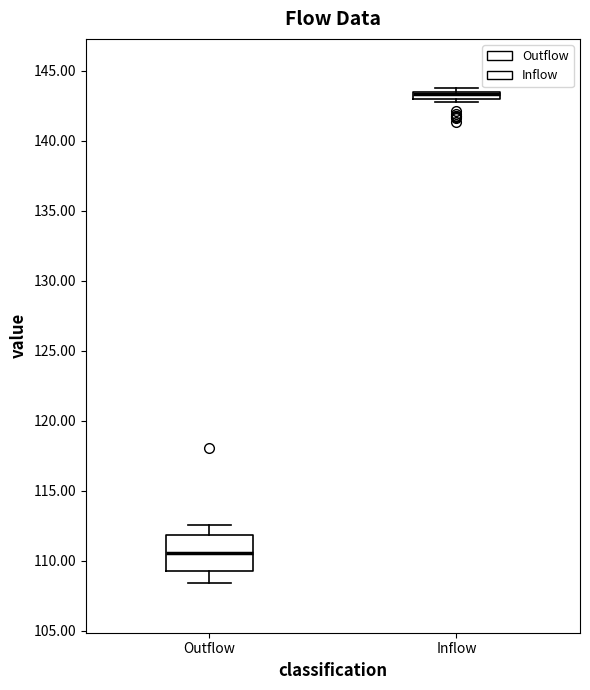

Where is the lower edge of the box for Outflow on the y-axis? The values are not printed on the chart, so give them approximately, as read against the axis.

109.5